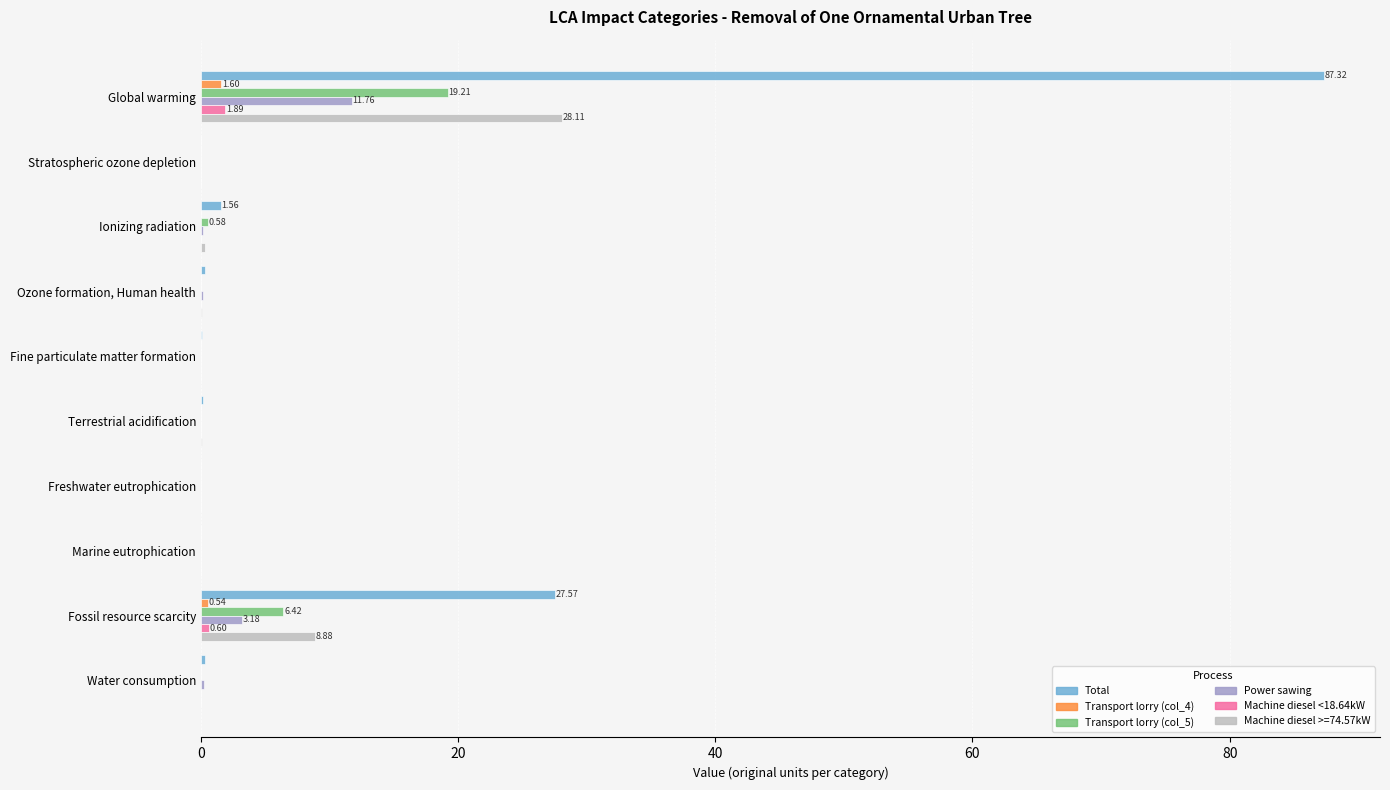

What is the sum of all Power sawing values?

15.5